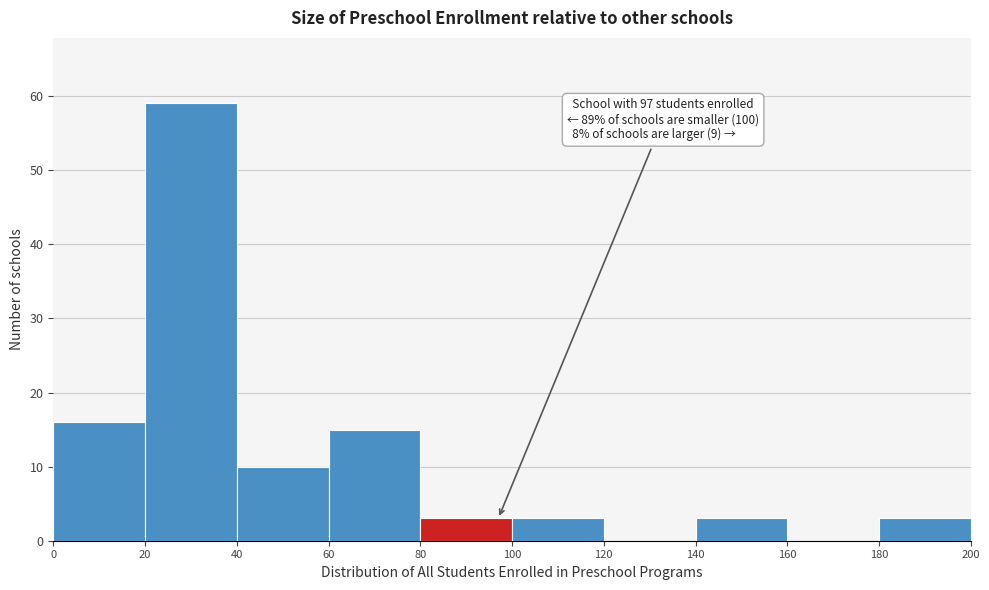

Which range on the x-axis has the tallest bar?

20 to 40